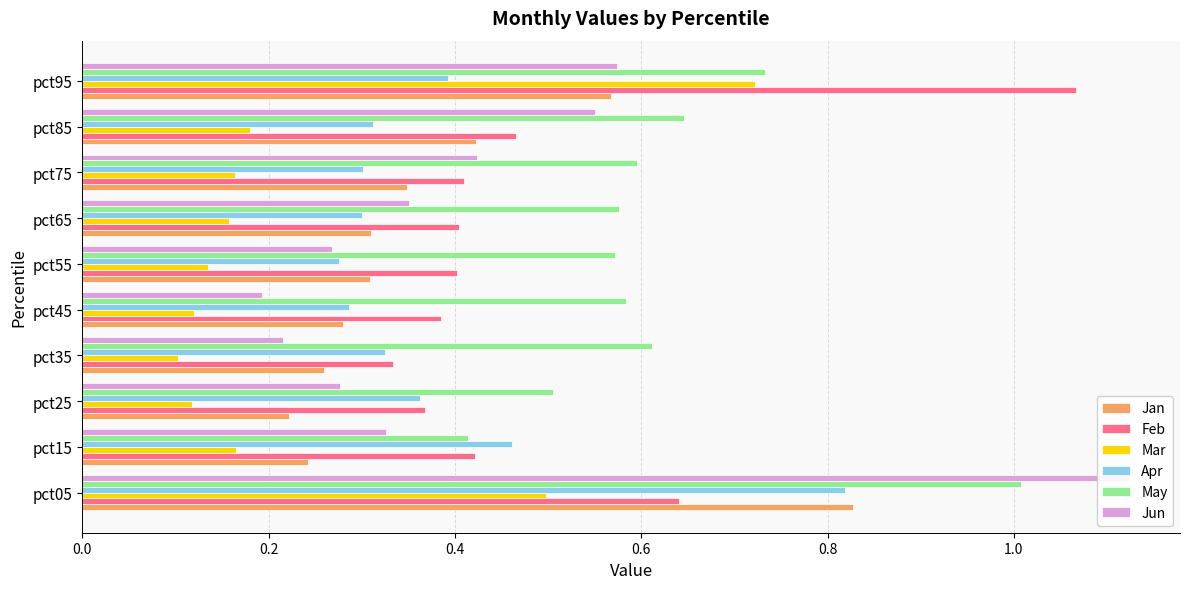

List the series in order of their peak value, highest first.

Jun, Feb, May, Jan, Apr, Mar